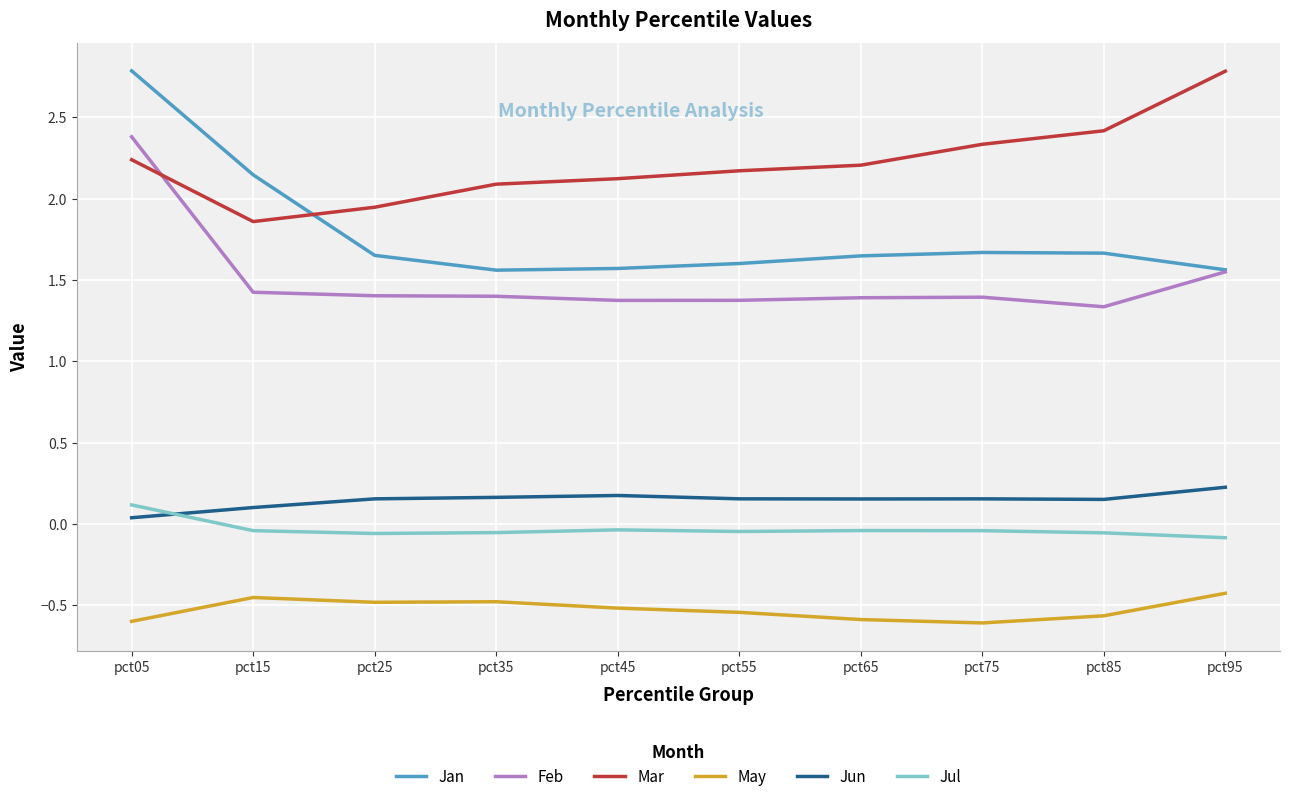

What is the difference between the second highest and minimum values in the Jun series?

0.1